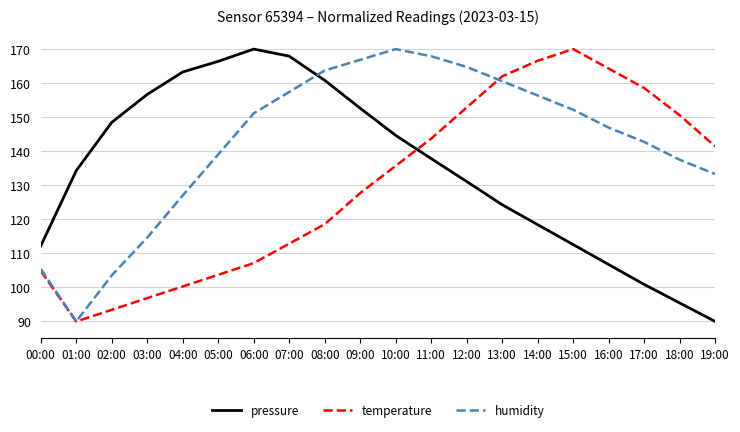

Where do temperature and pressure first cross each other?

10:00 and 11:00